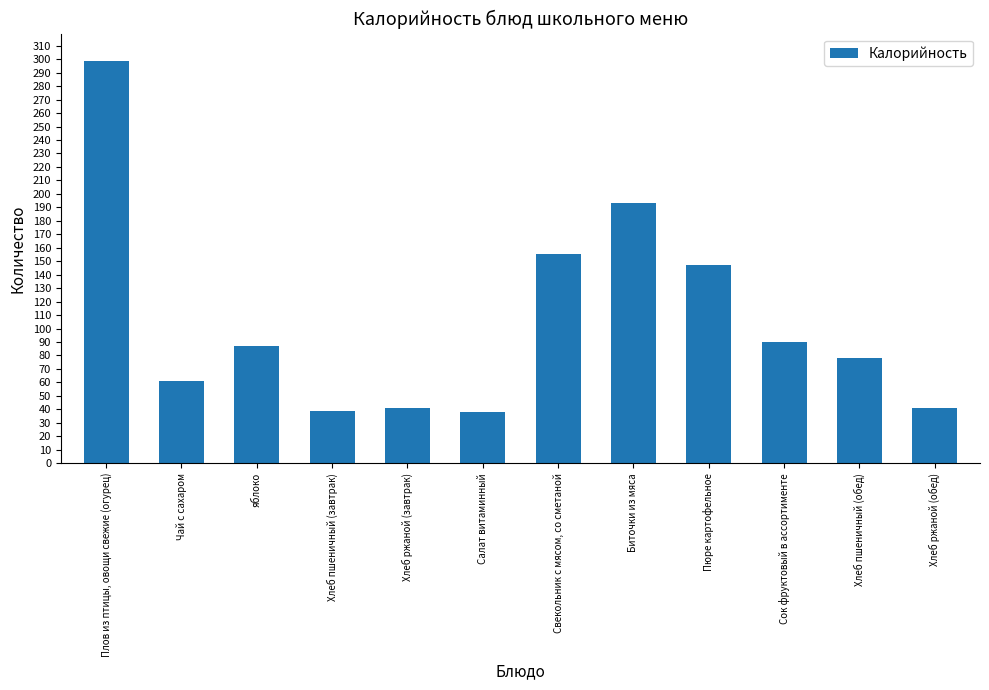

What is the average value?

106